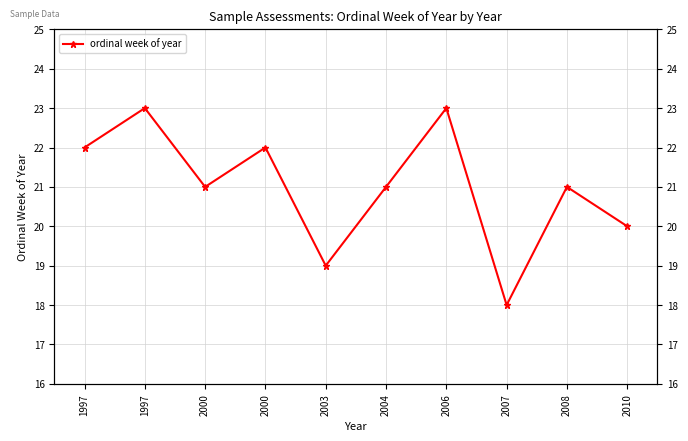

Does the chart have visible grid lines?

Yes